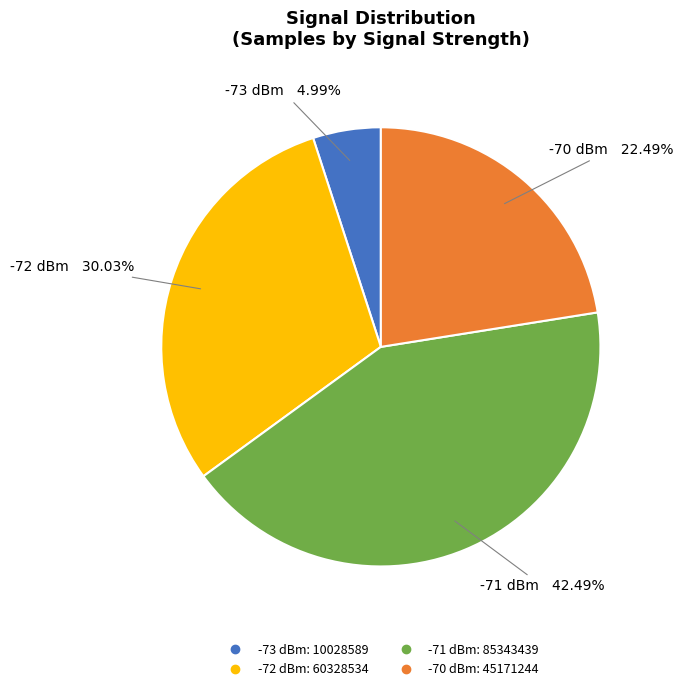

Is there any slice that represents more than half of the pie?

No